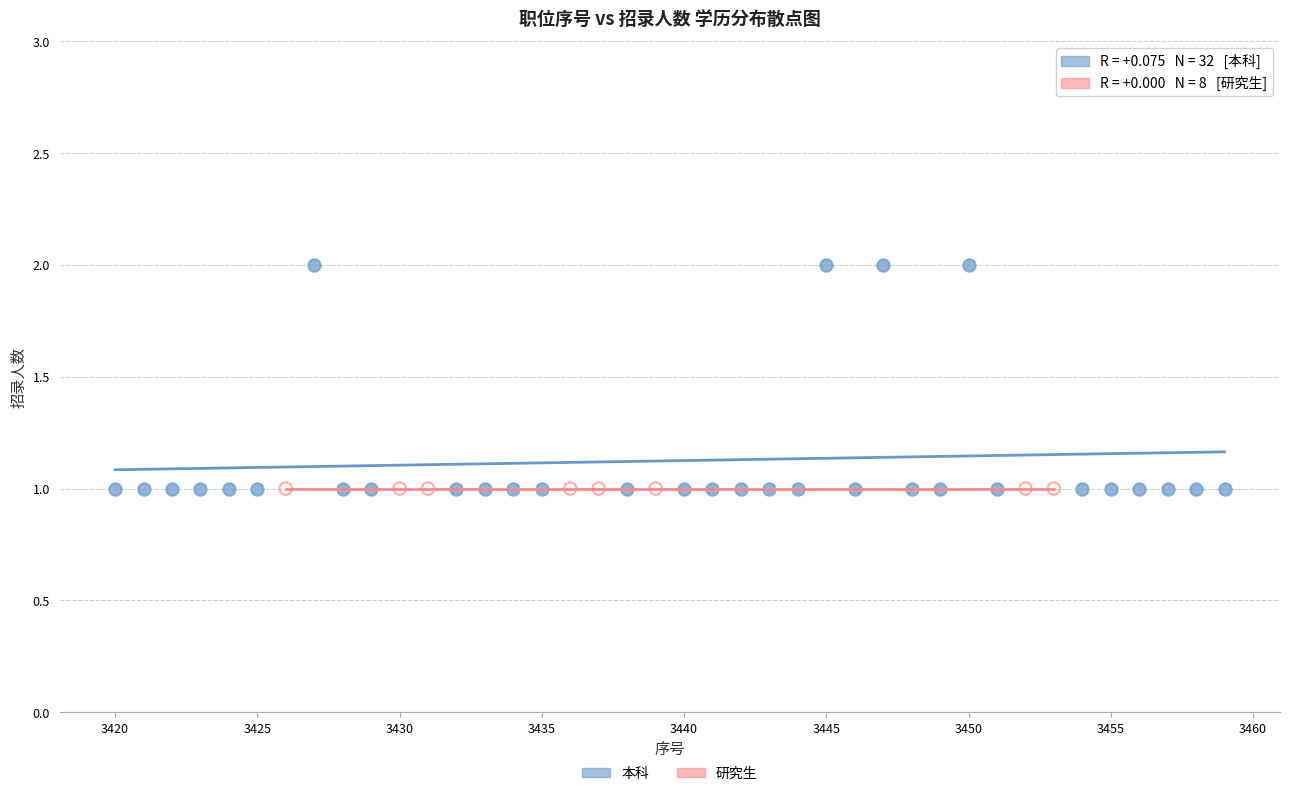

What are all the series names shown in the legend?

本科, 研究生